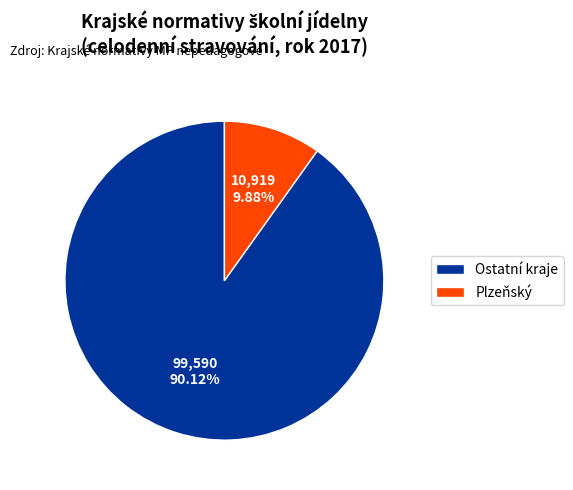

To the nearest percent, what is the difference between the largest and smallest slice percentages?

80%